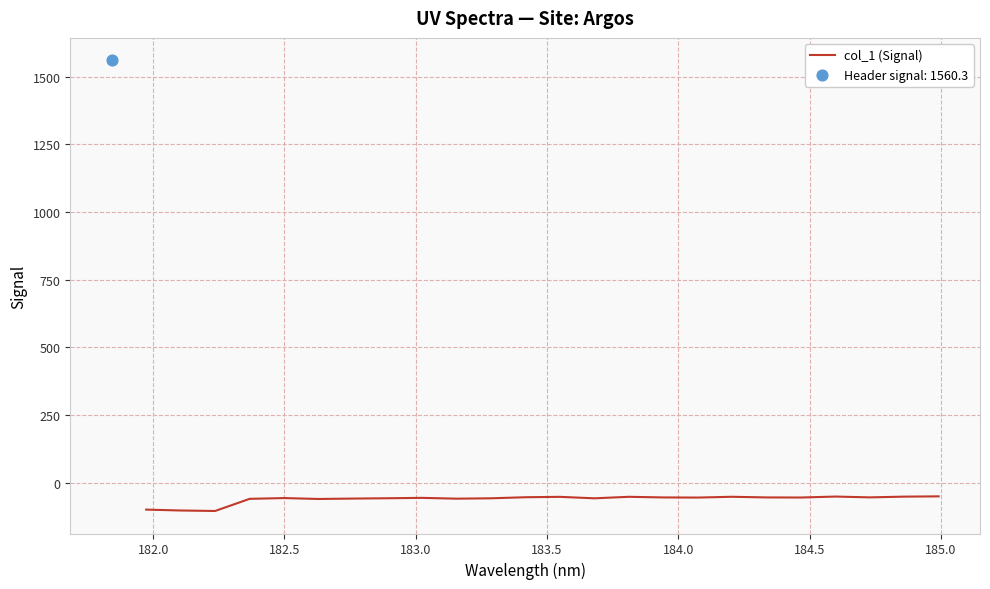

What is the minimum value for col_1 (Signal)?

-104.3